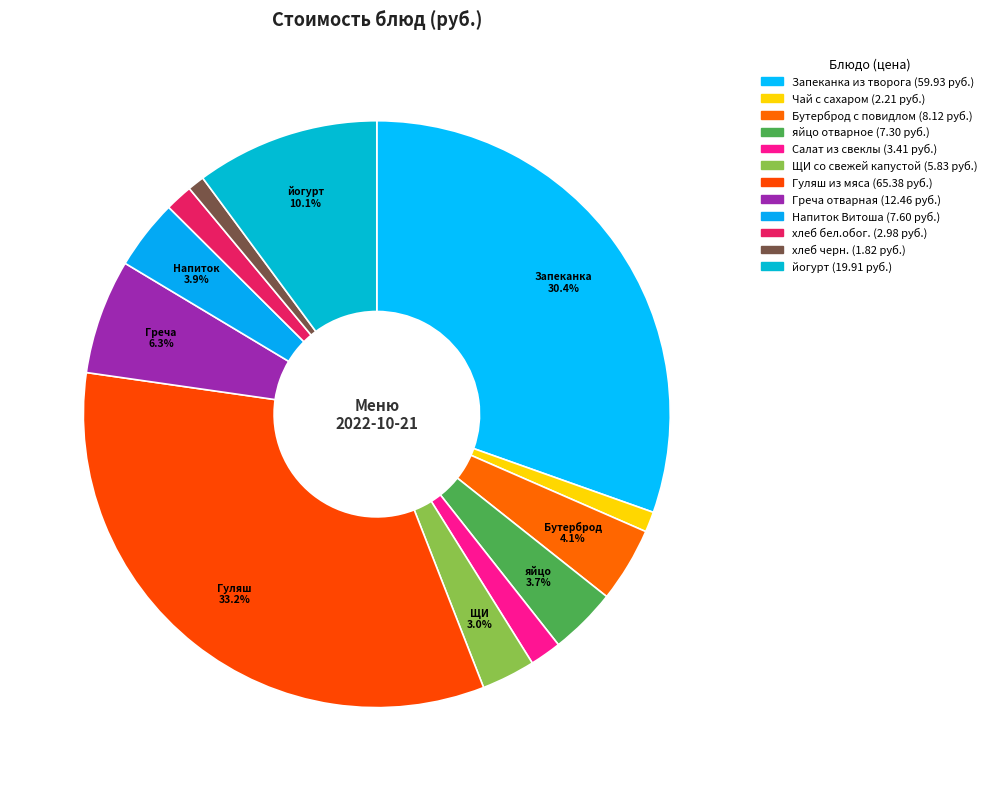

What is the smallest slice in the pie chart?

хлеб черн.